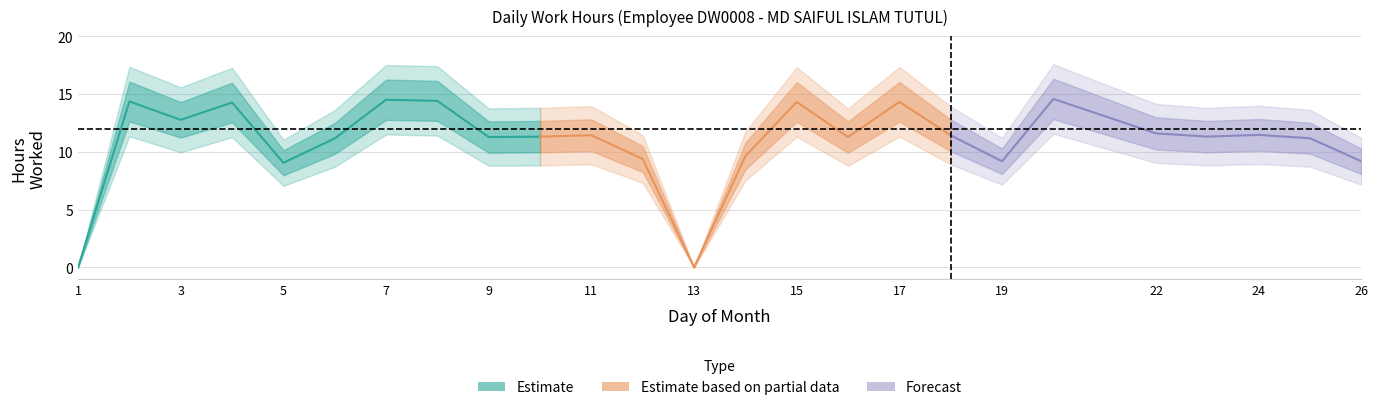

What is the average value?

10.9